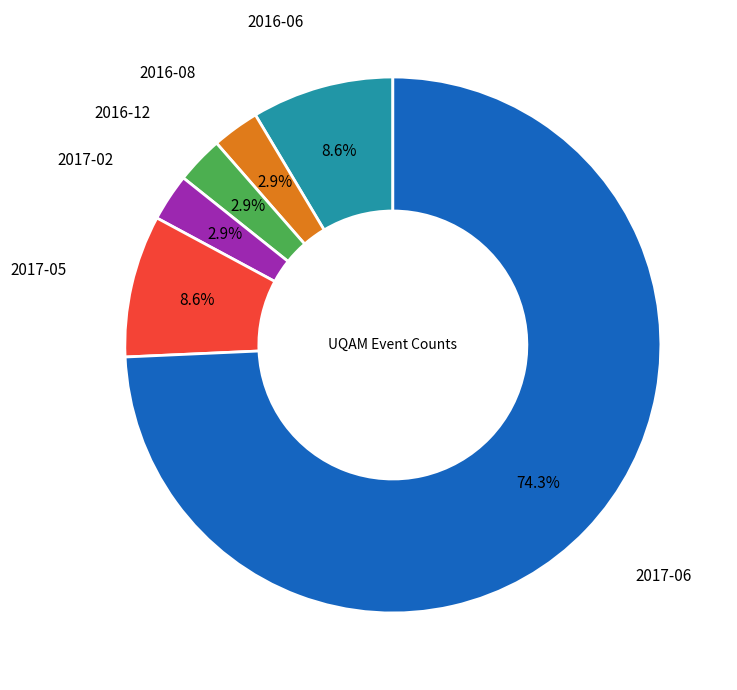

The 2016-08 slice represents 3% of the pie. True or false?

True